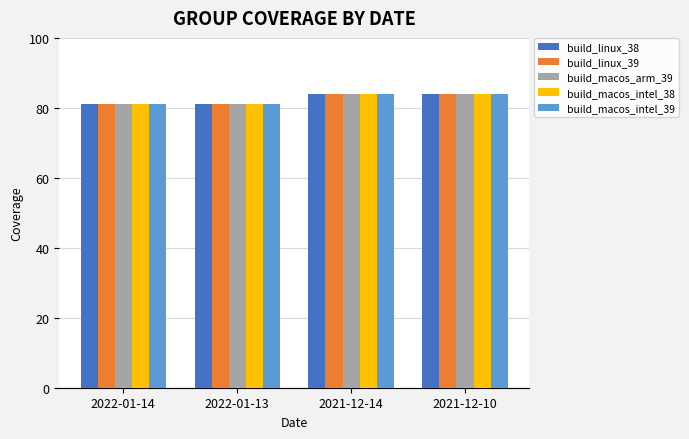

What is the total value across all series at 2021-12-10?

420